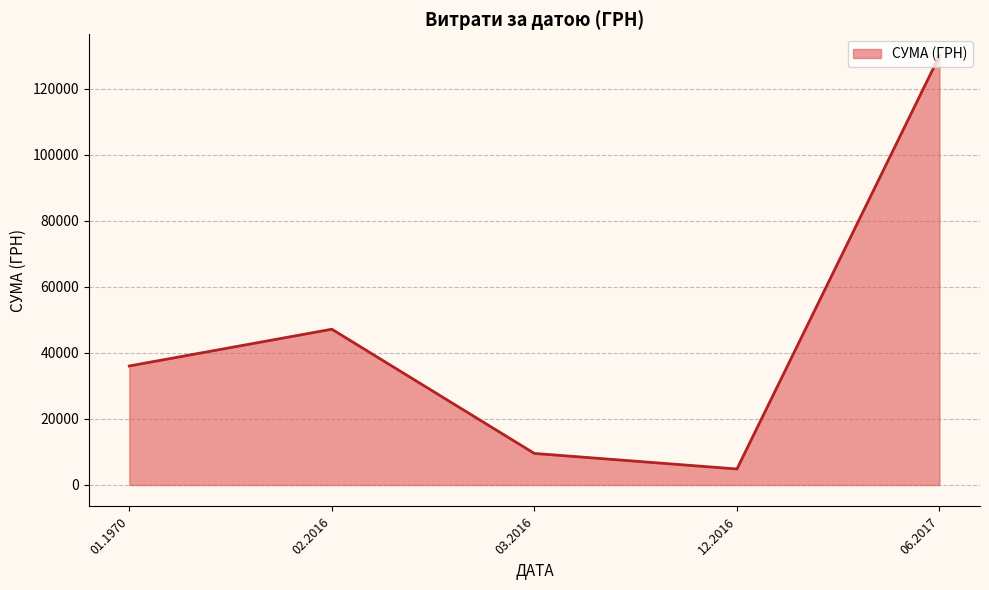

What is the difference between the second highest and minimum values?

42335.0